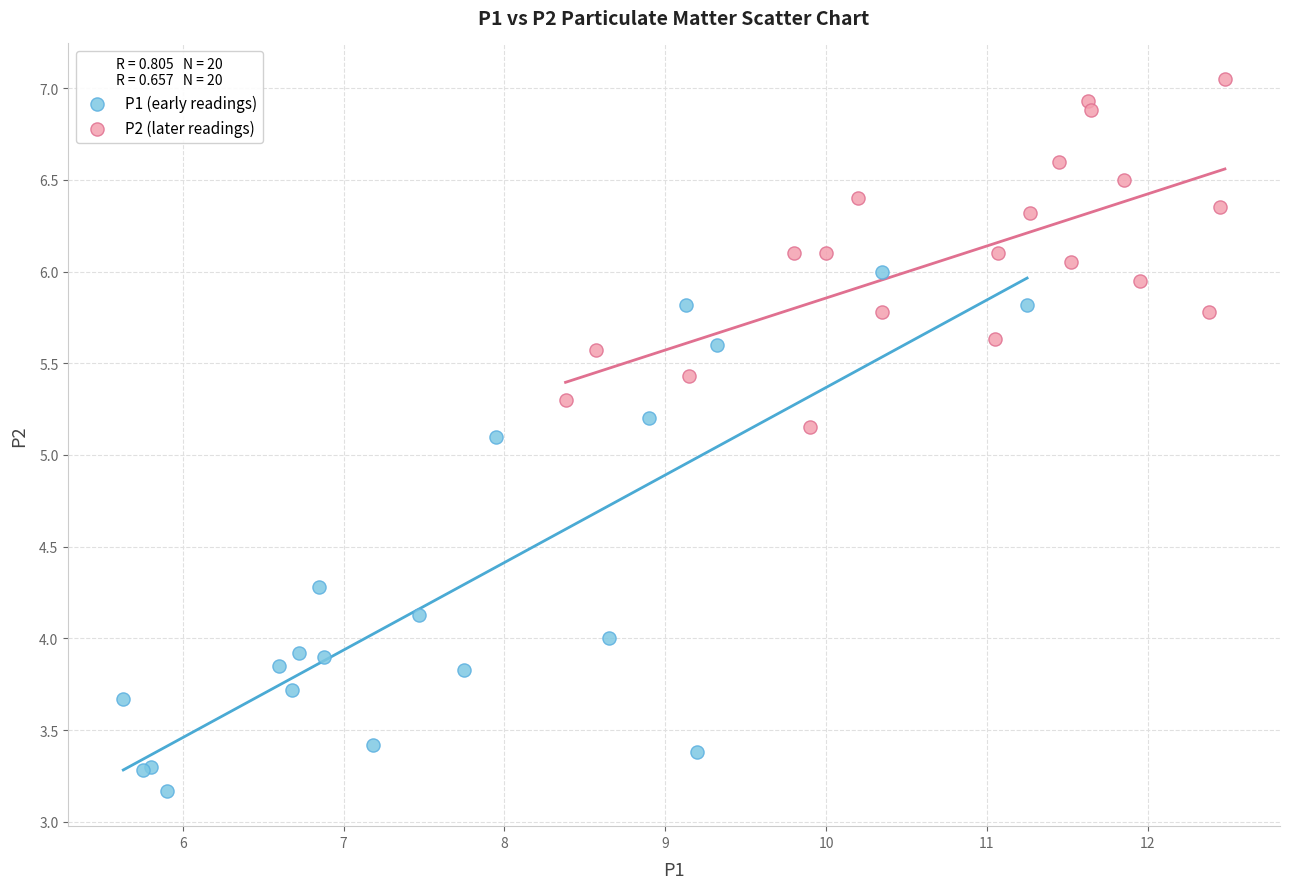

Which series reaches the minimum Y coordinate?

P1 (early readings)